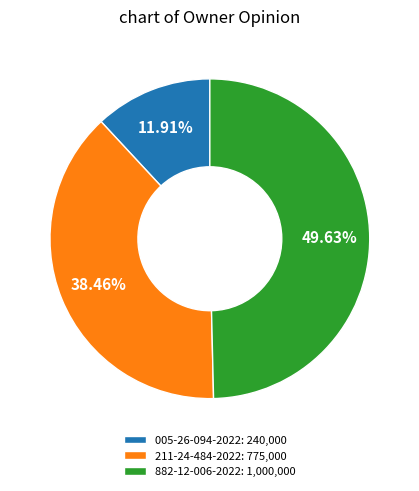

Approximately how many times larger is the value at 882-12-006-2022 compared to 005-26-094-2022?

4.2